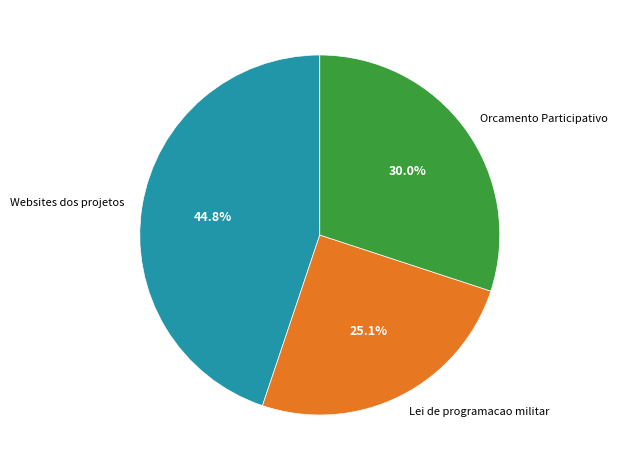

What is the smallest slice in the pie chart?

Lei de programacao militar